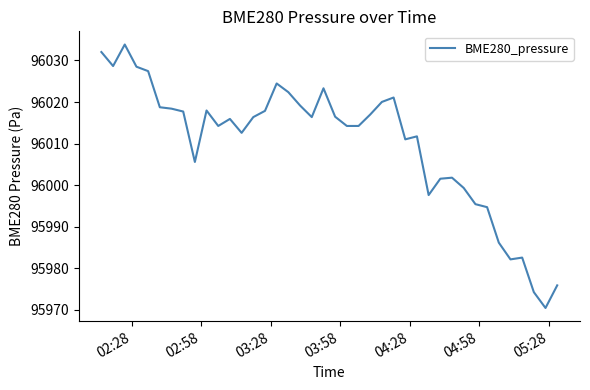

What is the average value?

96010.0